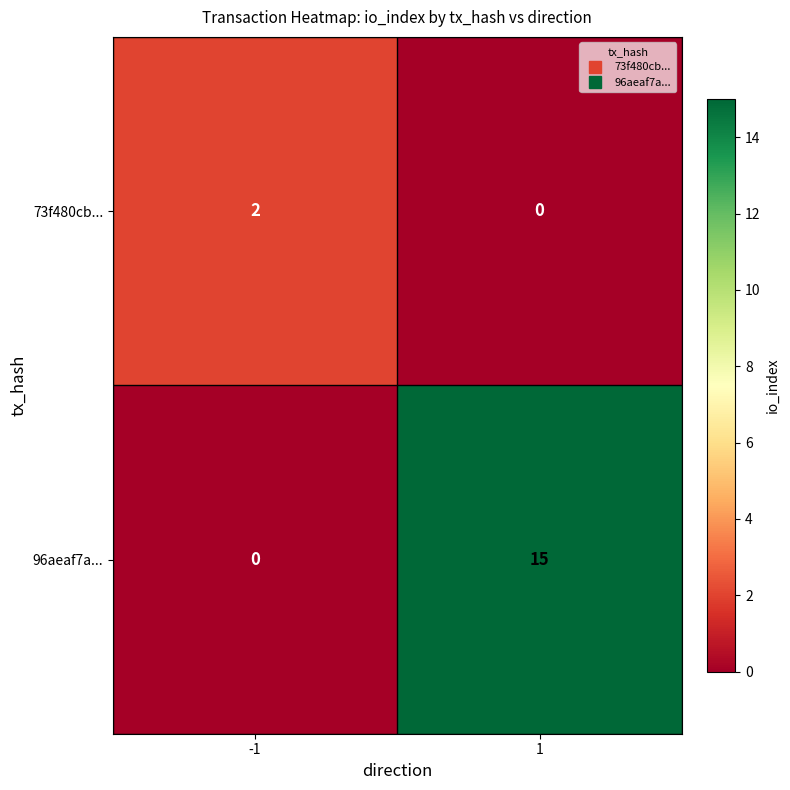

The 96aeaf7a... series shows 23 at 1. True or false?

False